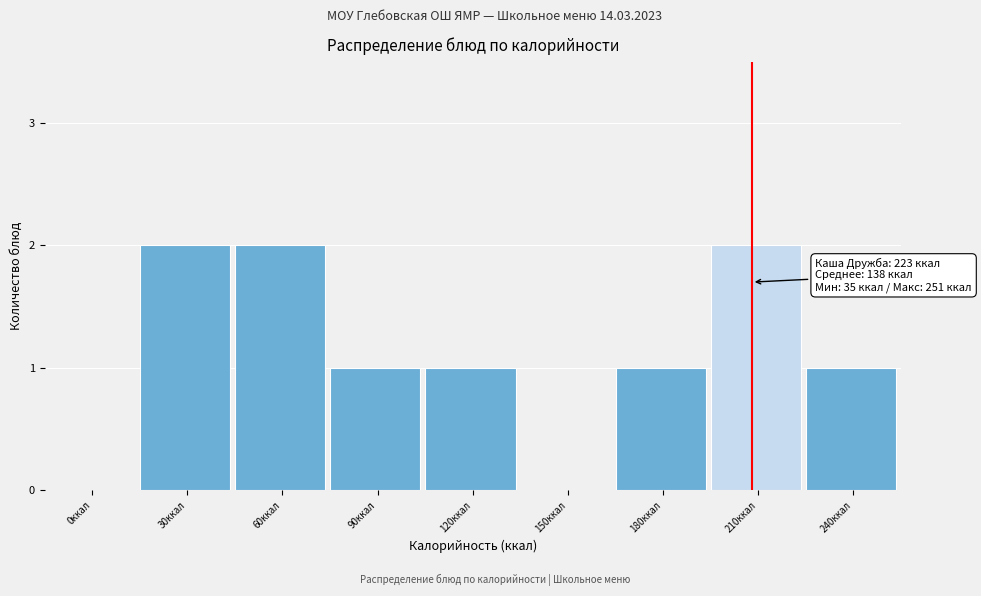

Reading left to right, list all the values displayed in this chart.

0ккал=0	30ккал=2	60ккал=2	90ккал=1	120ккал=1	150ккал=0	180ккал=1	210ккал=2	240ккал=1